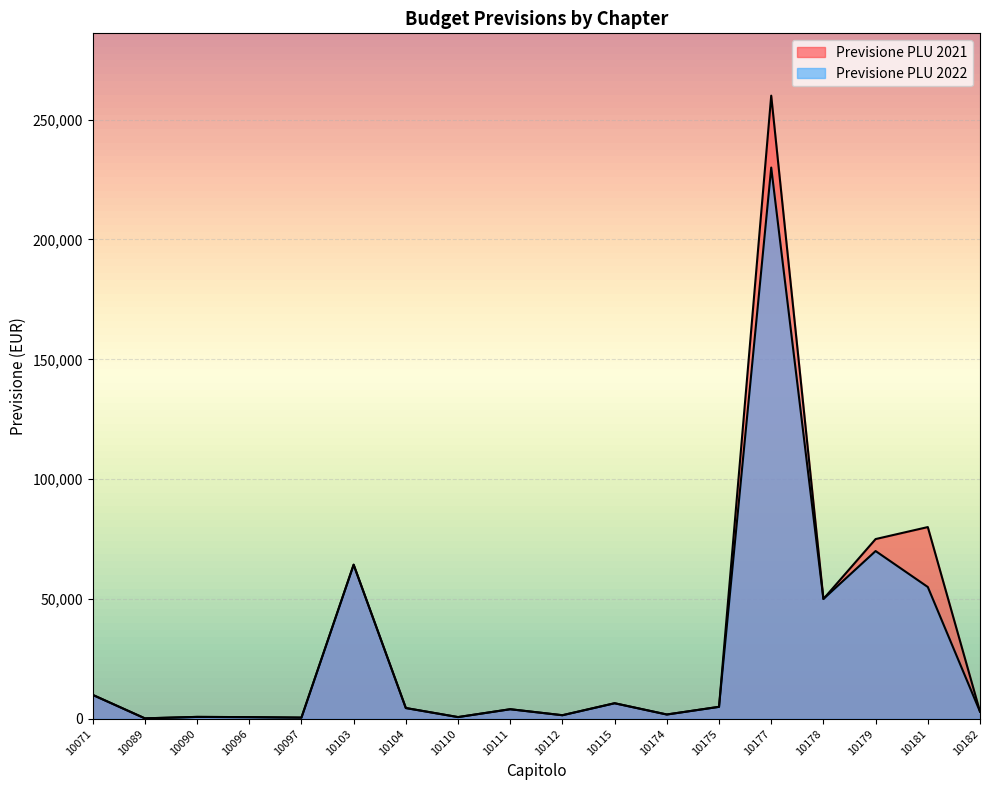

What is the greatest value displayed?

260000